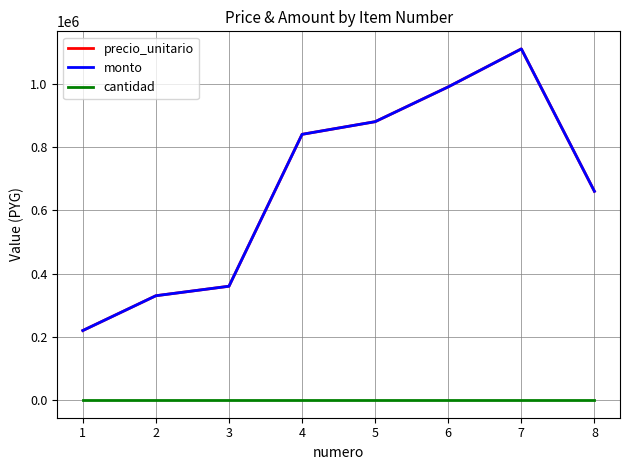

Does the chart display data point markers on the line(s)?

No